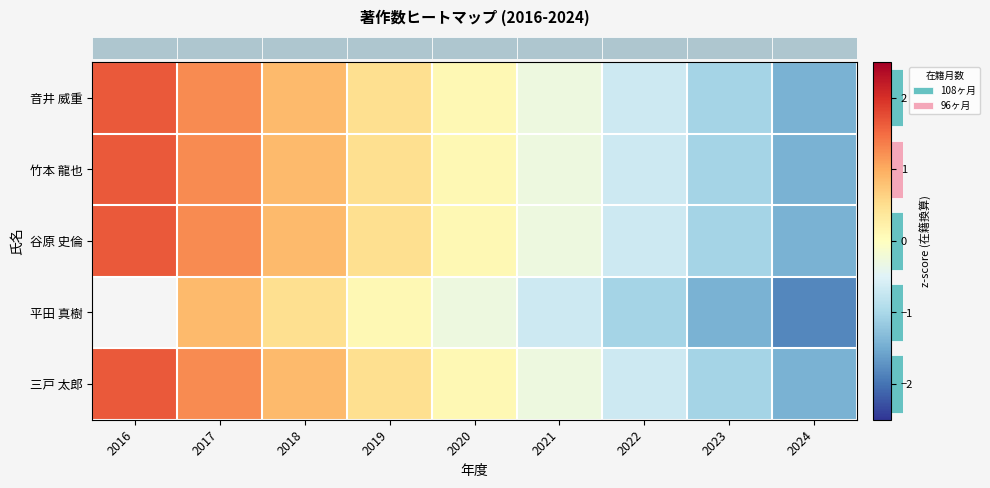

What is the difference between the maximum and minimum values in the row_2 series?

3.1